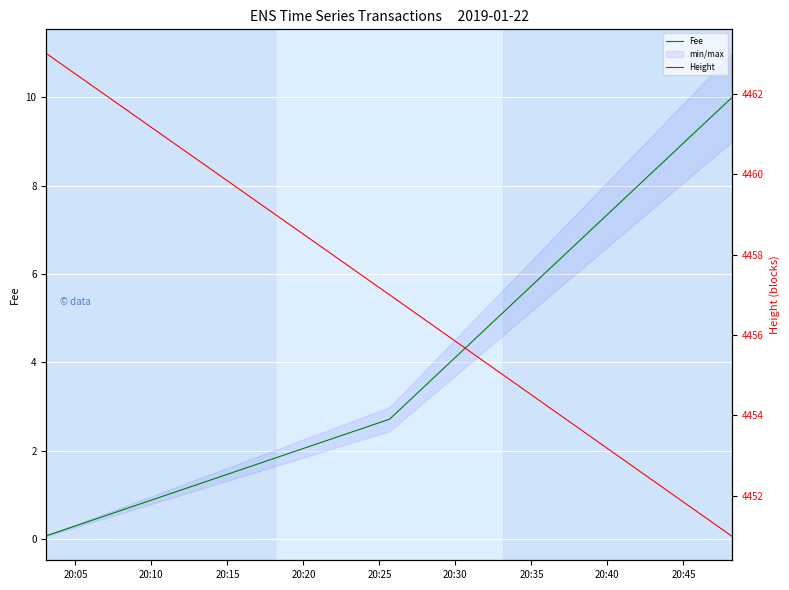

Reading left to right, what are all the values shown in this chart?

Fee: 0.1	2.7	10.0
Height: 4463.0	4457.0	4451.0